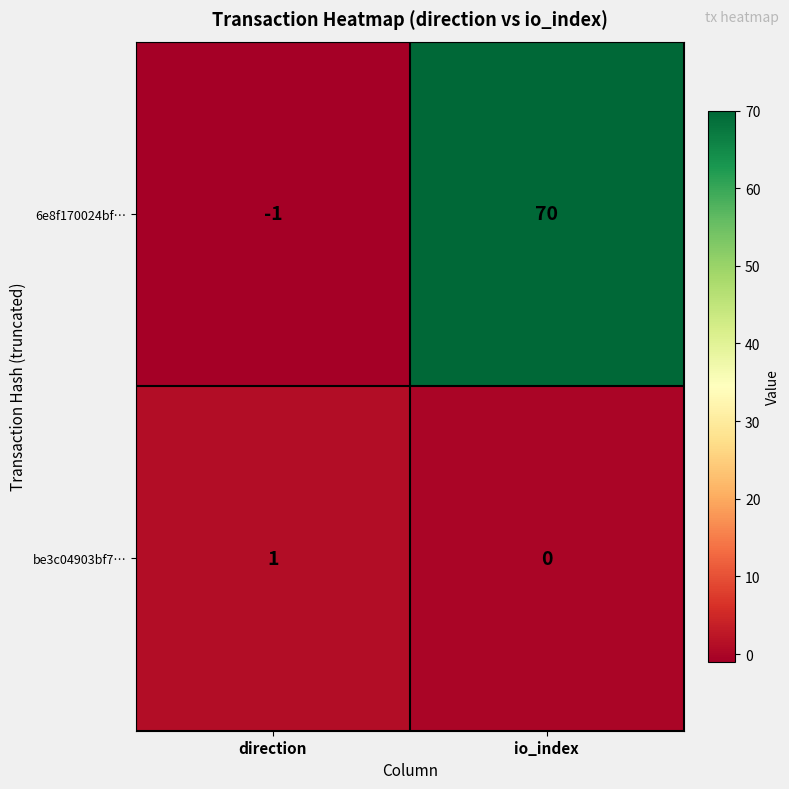

Between direction and io_index, which series saw the biggest shift?

6e8f170024bf…